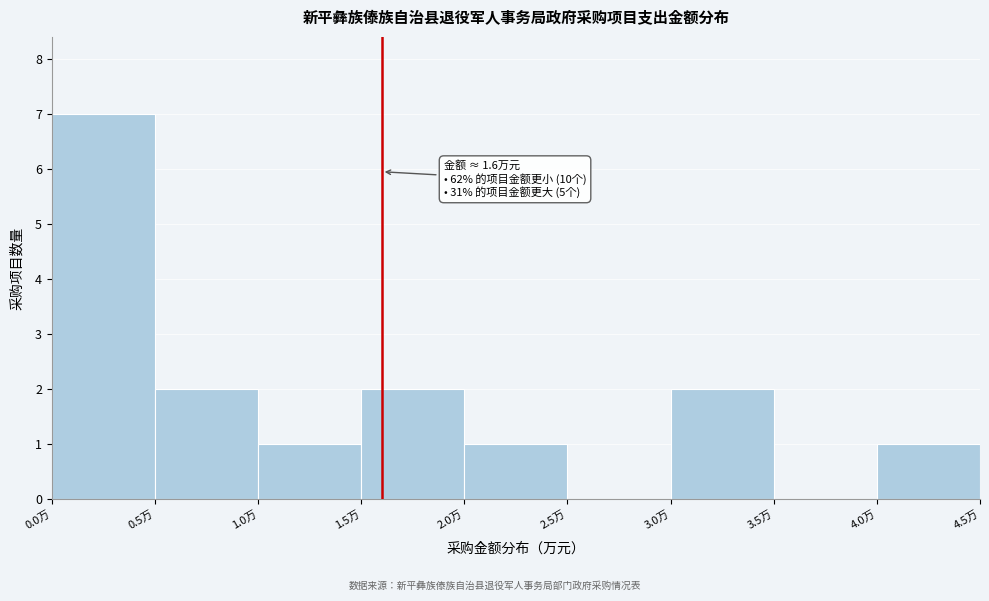

Which range on the x-axis has the tallest bar?

0.0 to 0.5